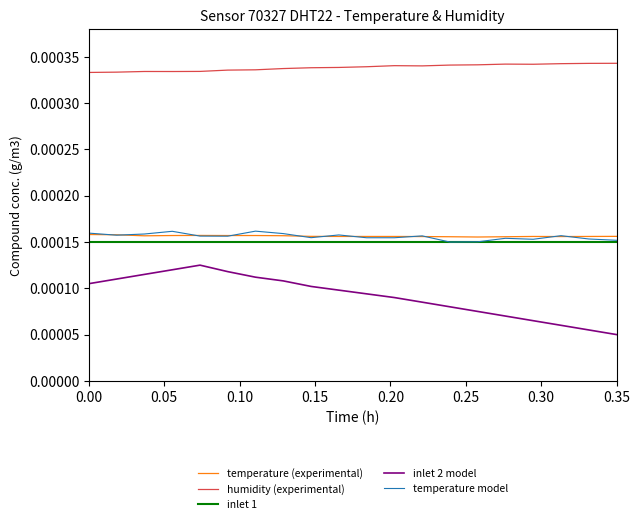

Which series has the largest total across all categories?

humidity (experimental)